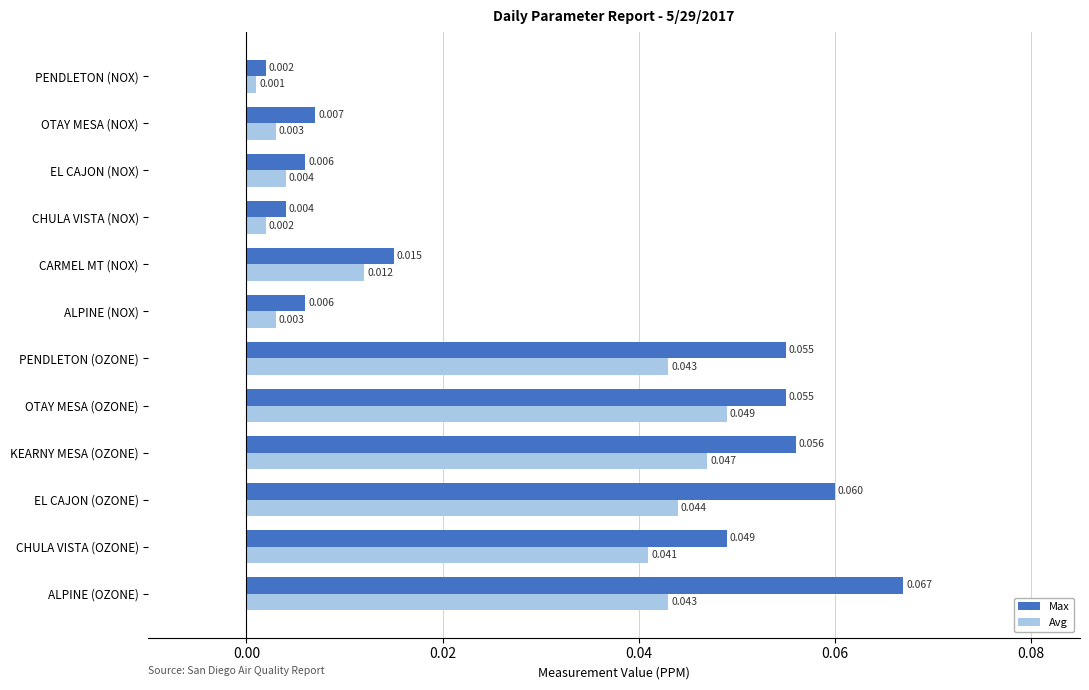

At which label does Avg reach its minimum?

PENDLETON (NOX)